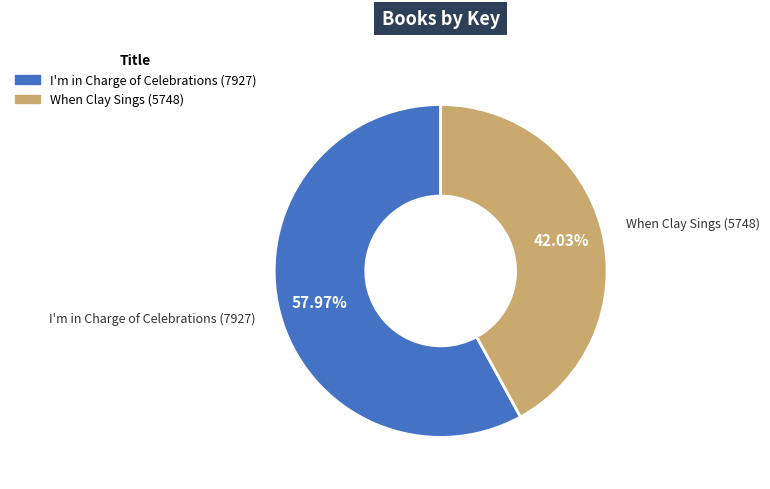

True or false: I'm in Charge of Celebrations (7927) accounts for 67% of the total.

False